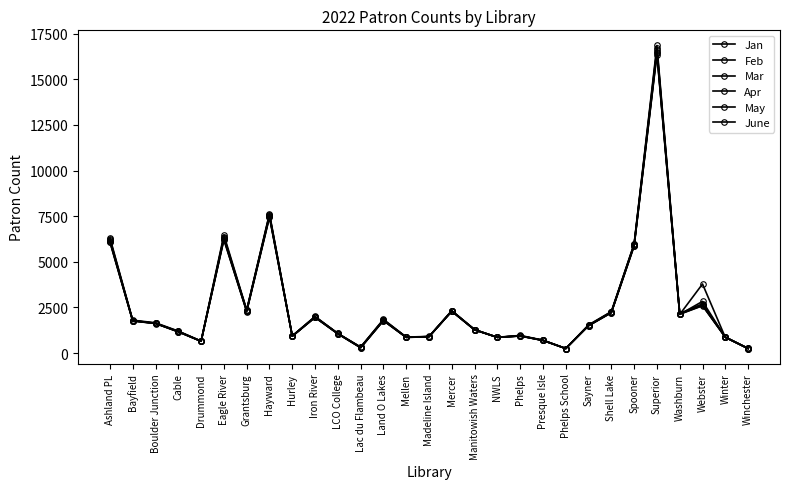

Between Hurley and Phelps School, which series saw the biggest shift?

June